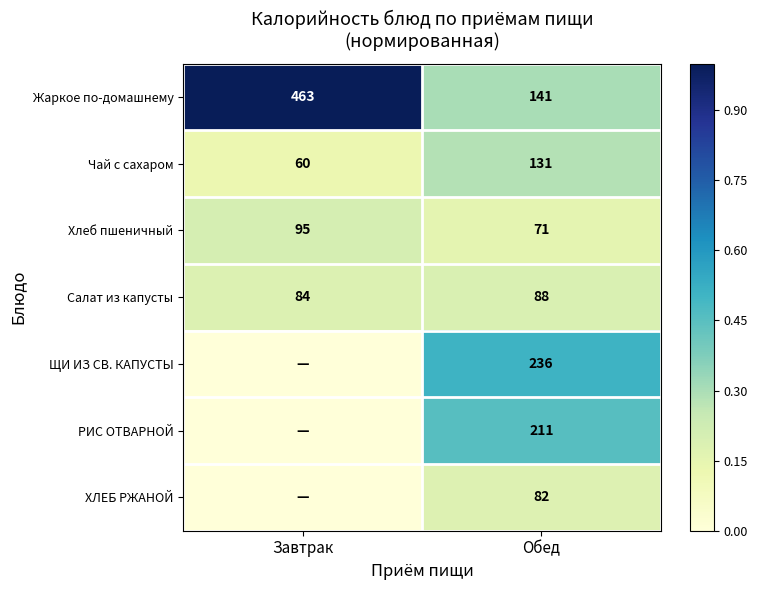

True or false: РИС ОТВАРНОЙ has a value of 113 at Обед.

False